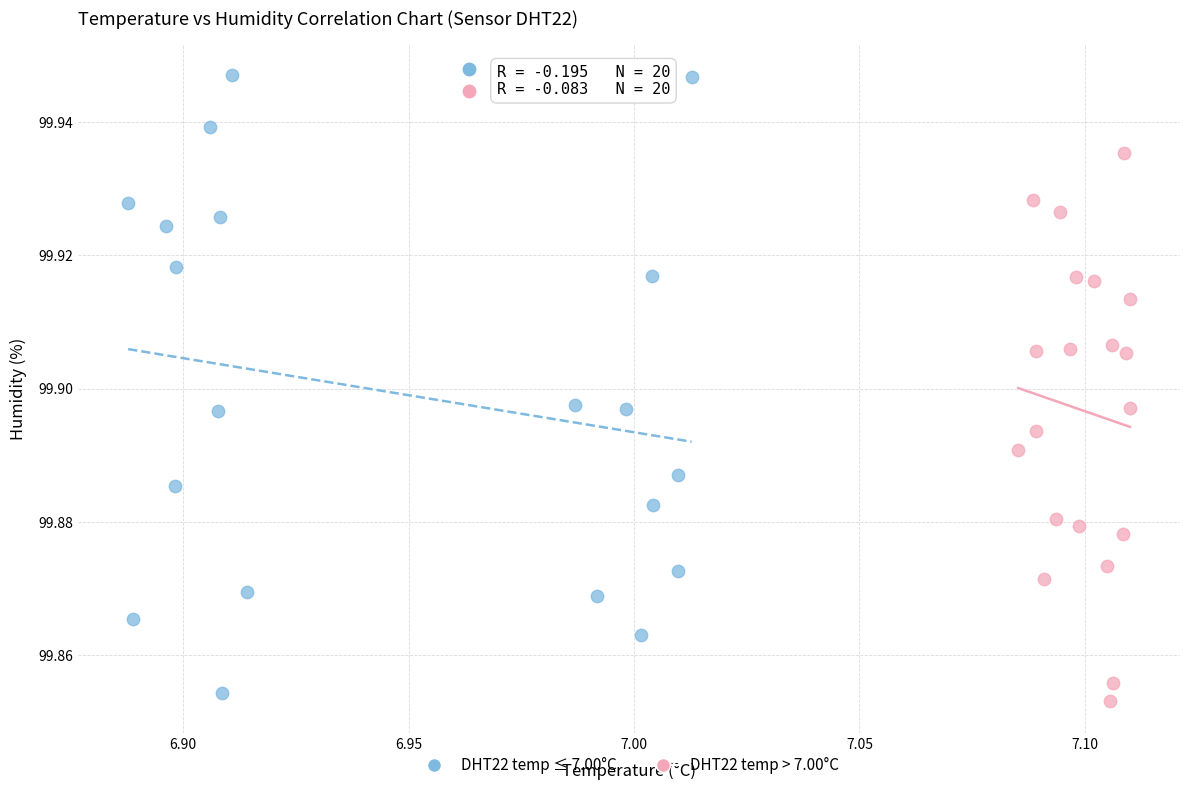

Which series contains the highest Y value?

DHT22 temp ≤ 7.00°C